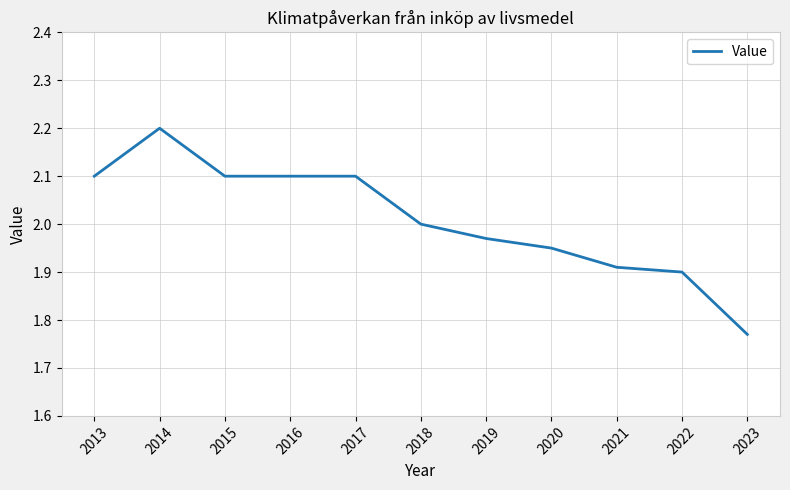

Approximately how many times larger is the value at 2017 compared to 2021?

1.1